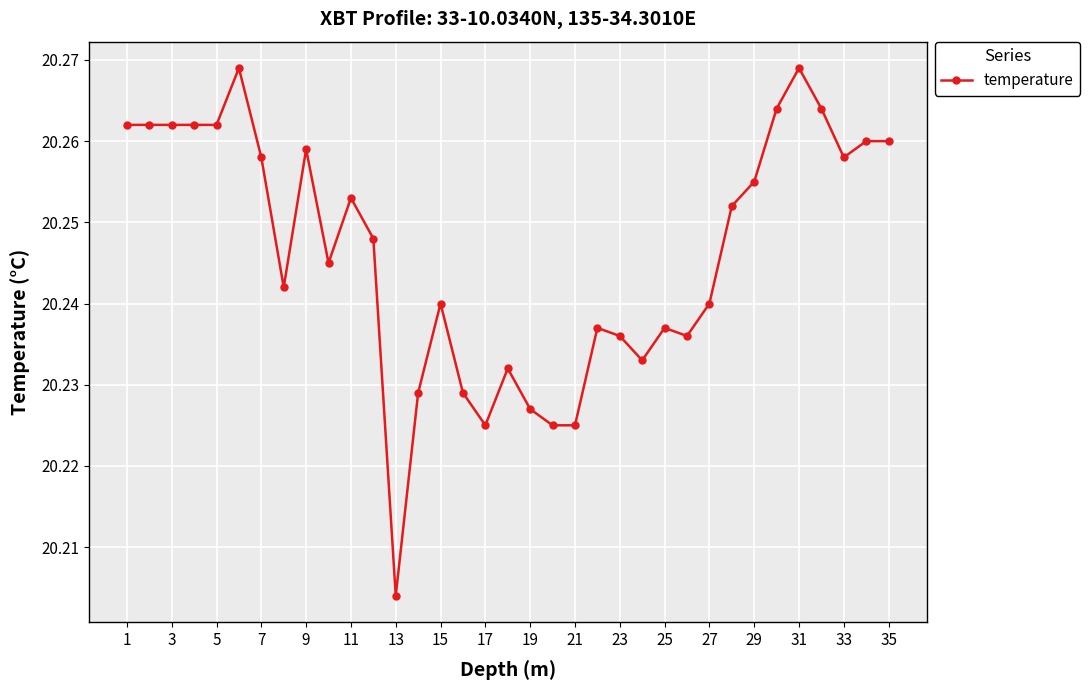

True or false: the data has more than 1 interior local peaks.

True